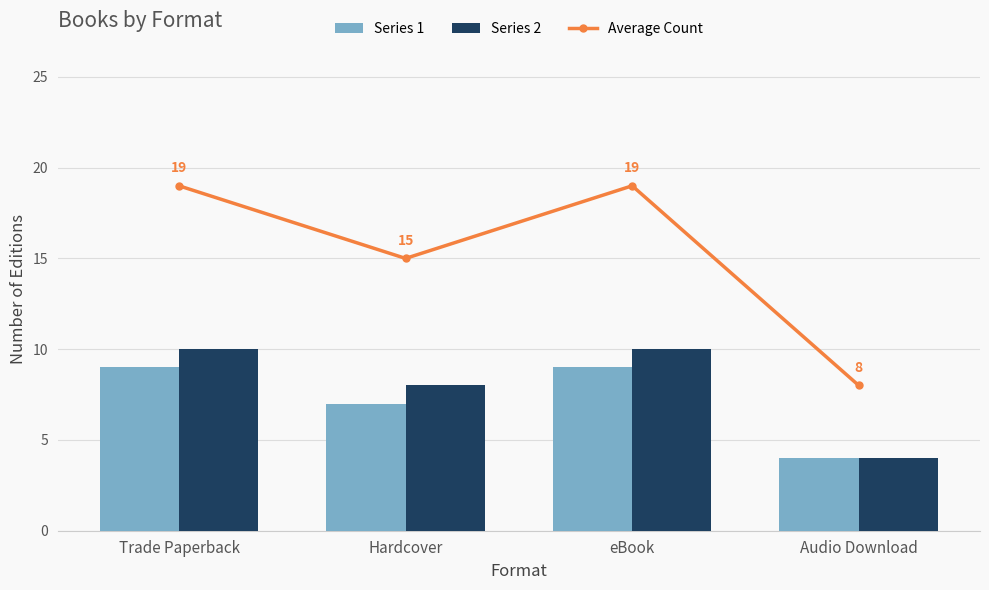

Count the number of data series in this chart.

3